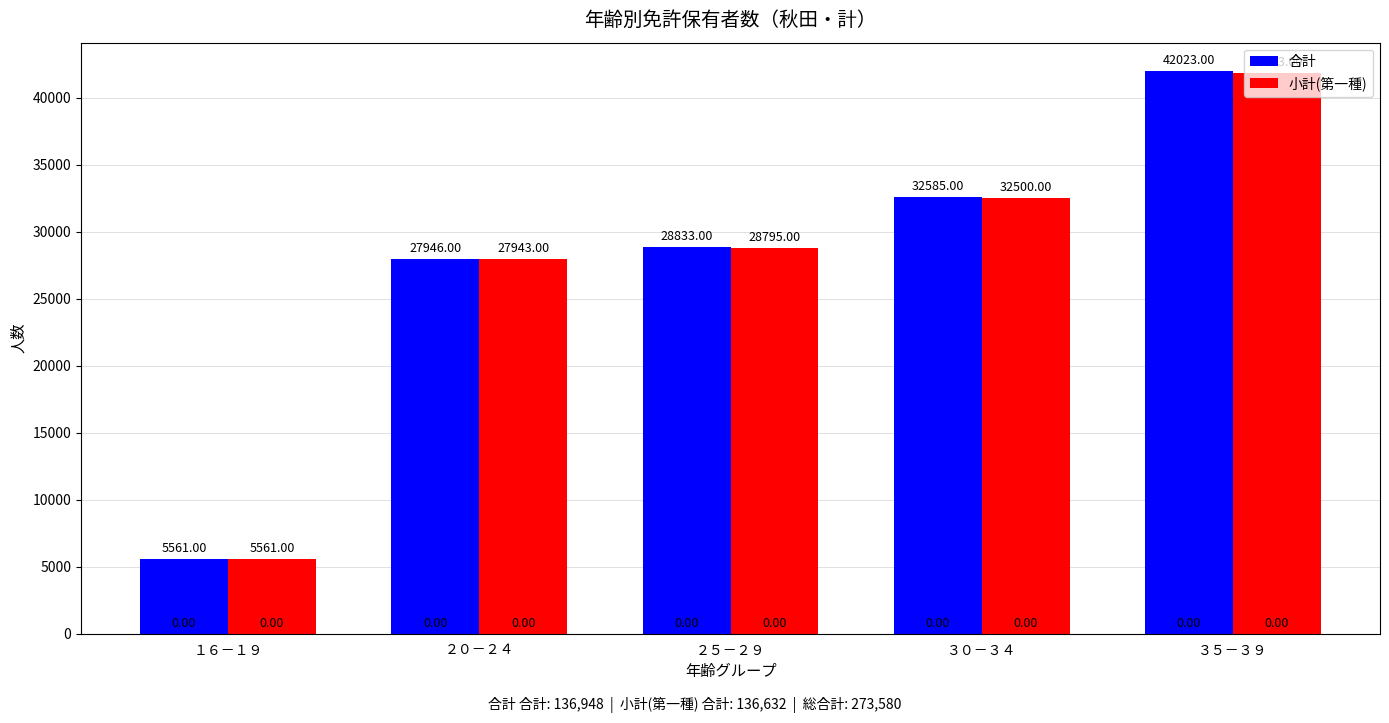

What is the maximum value for 小計(第一種)?

41833